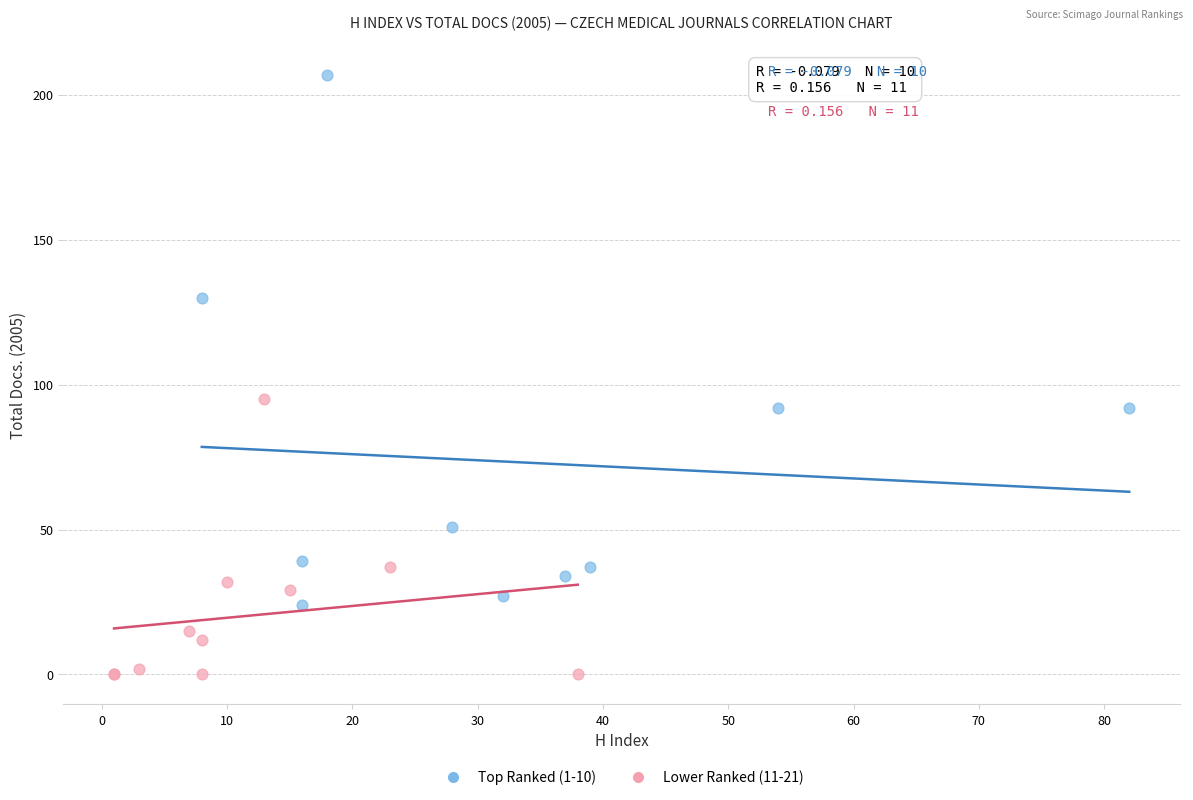

Which series contains the lowest Y value?

Lower Ranked (11-21)